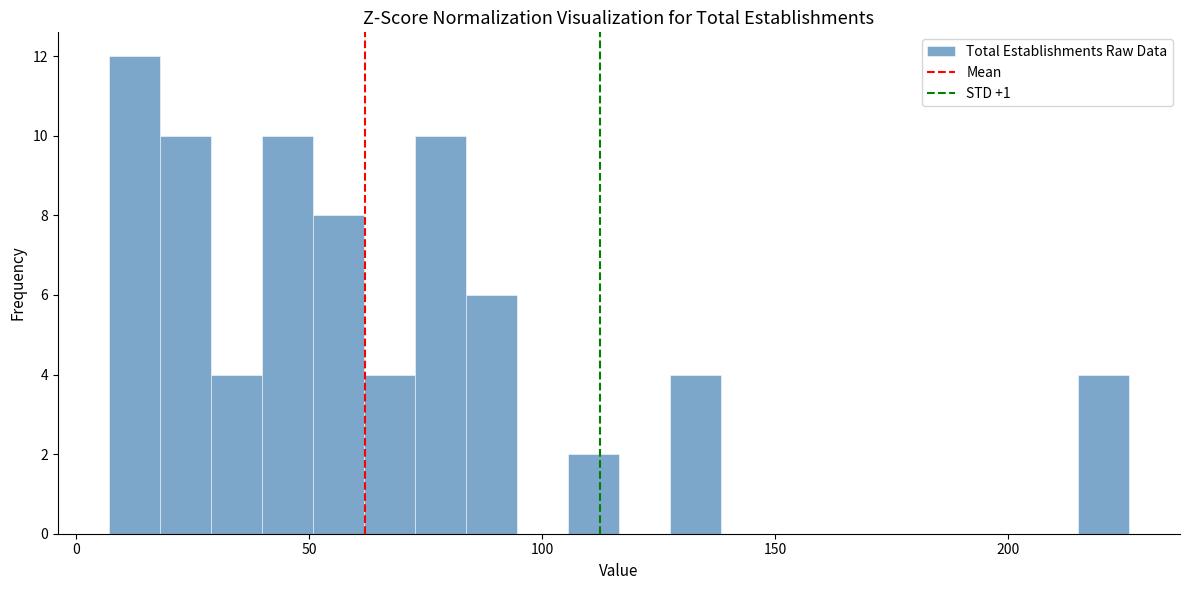

Read against the x-axis, roughly where is the centre of the tallest bar?

10